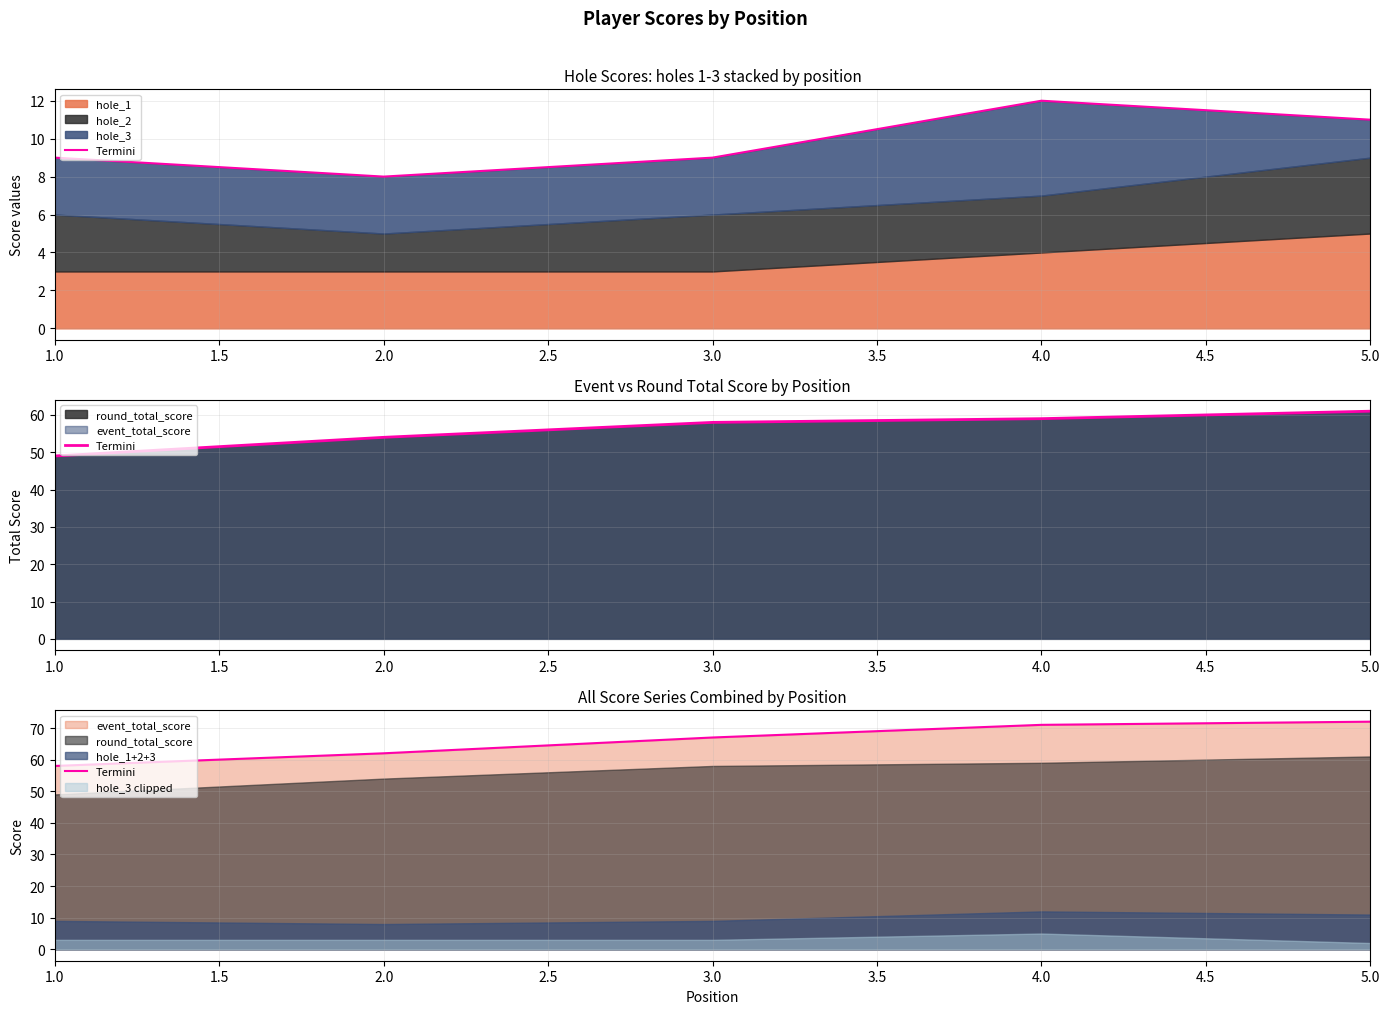

How many values are below 67?

2